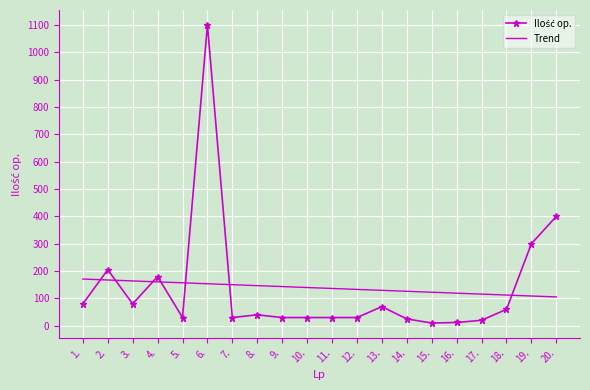

True or false: Trend has a value of 129.5 at 13..

True